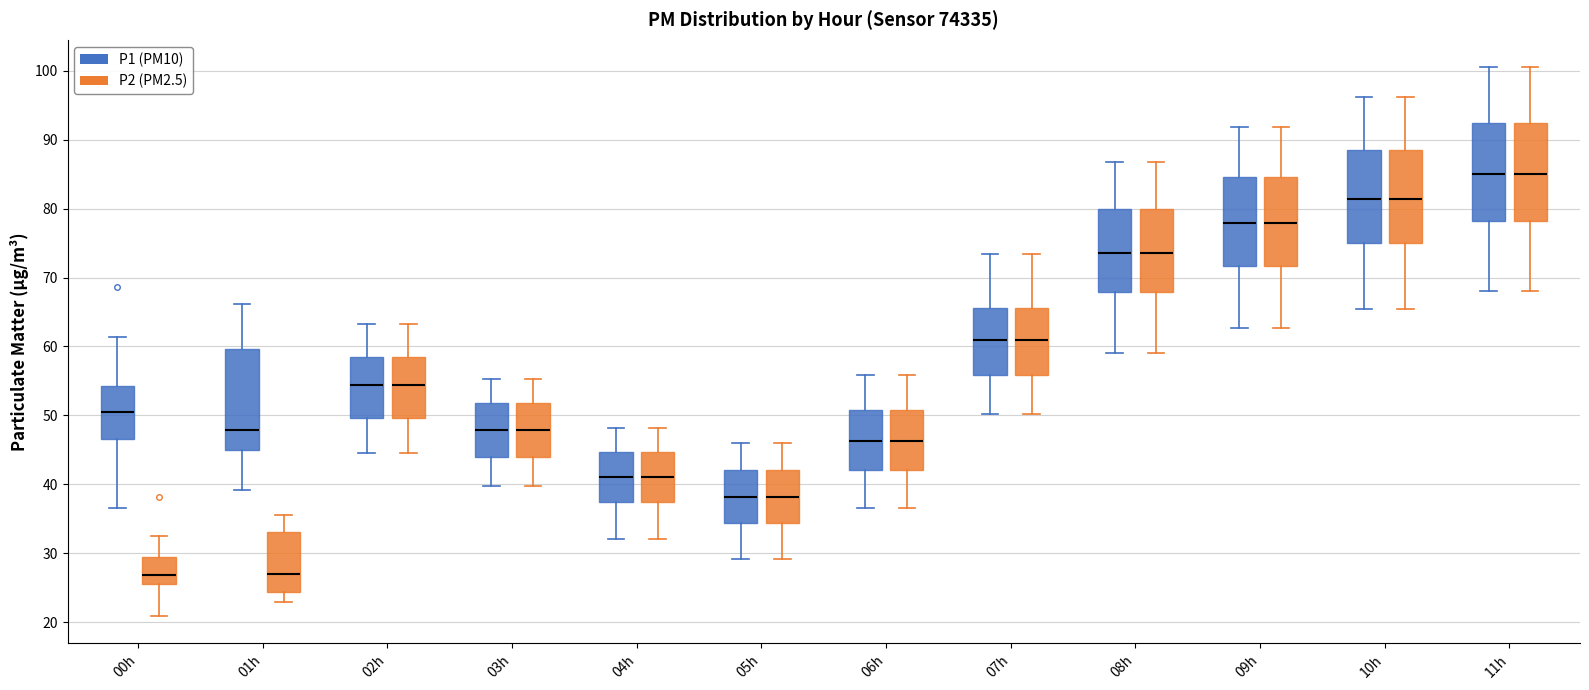

Reading left to right, read every box against the y-axis: the position of its median line, the range the box covers, and the ends of its whiskers. The values are not printed on the chart, so give them approximately, as read against the axis.

00h (P1 (PM10)): median 50, box 47 to 54, whiskers 37 to 61
00h (P2 (PM2.5)): median 27, box 26 to 29, whiskers 21 to 32
01h (P1 (PM10)): median 48, box 45 to 60, whiskers 39 to 66
01h (P2 (PM2.5)): median 27, box 24 to 33, whiskers 23 to 36
02h (P1 (PM10)): median 54, box 50 to 58, whiskers 45 to 63
02h (P2 (PM2.5)): median 54, box 50 to 58, whiskers 45 to 63
03h (P1 (PM10)): median 48, box 44 to 52, whiskers 40 to 55
03h (P2 (PM2.5)): median 48, box 44 to 52, whiskers 40 to 55
04h (P1 (PM10)): median 41, box 37 to 45, whiskers 32 to 48
04h (P2 (PM2.5)): median 41, box 37 to 45, whiskers 32 to 48
05h (P1 (PM10)): median 38, box 34 to 42, whiskers 29 to 46
05h (P2 (PM2.5)): median 38, box 34 to 42, whiskers 29 to 46
06h (P1 (PM10)): median 46, box 42 to 51, whiskers 37 to 56
06h (P2 (PM2.5)): median 46, box 42 to 51, whiskers 37 to 56
07h (P1 (PM10)): median 61, box 56 to 66, whiskers 50 to 73
07h (P2 (PM2.5)): median 61, box 56 to 66, whiskers 50 to 73
08h (P1 (PM10)): median 74, box 68 to 80, whiskers 59 to 87
08h (P2 (PM2.5)): median 74, box 68 to 80, whiskers 59 to 87
09h (P1 (PM10)): median 78, box 72 to 85, whiskers 63 to 92
09h (P2 (PM2.5)): median 78, box 72 to 85, whiskers 63 to 92
10h (P1 (PM10)): median 81, box 75 to 89, whiskers 65 to 96
10h (P2 (PM2.5)): median 81, box 75 to 89, whiskers 65 to 96
11h (P1 (PM10)): median 85, box 78 to 92, whiskers 68 to 101
11h (P2 (PM2.5)): median 85, box 78 to 92, whiskers 68 to 101